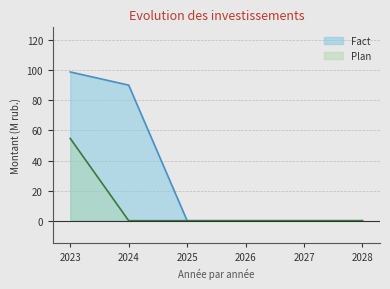

At how many categories does at least one series exceed 24?

2